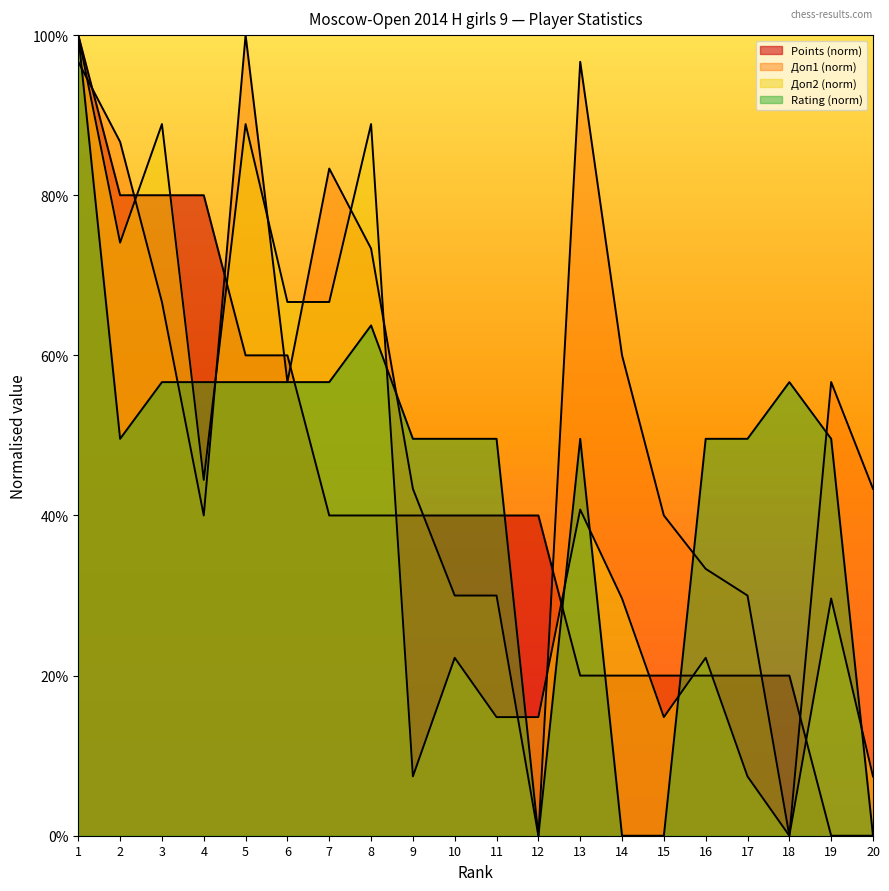

How many lines are shown in the chart?

4